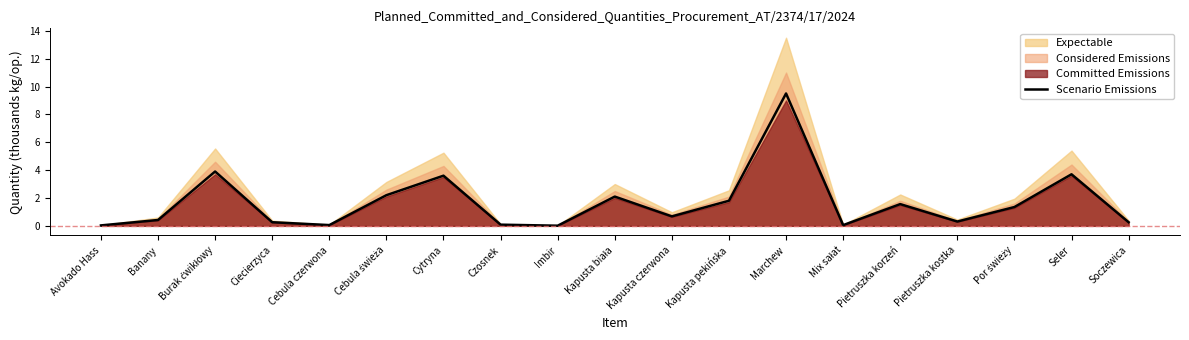

What is the label of the 13th point from the right?

Cytryna